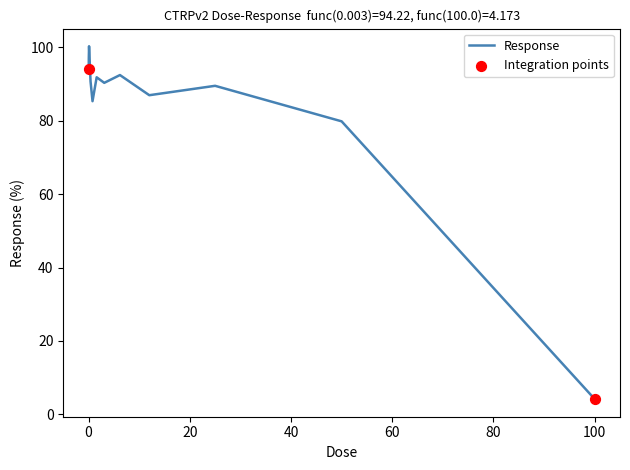

What is the smallest value displayed?

4.2